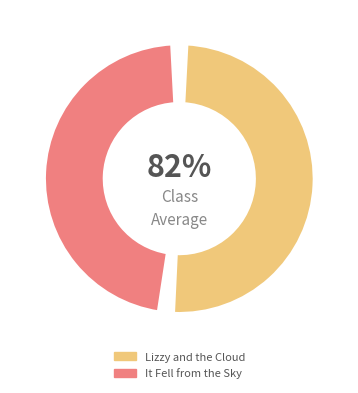

What is the smallest slice in the pie chart?

It Fell from the Sky